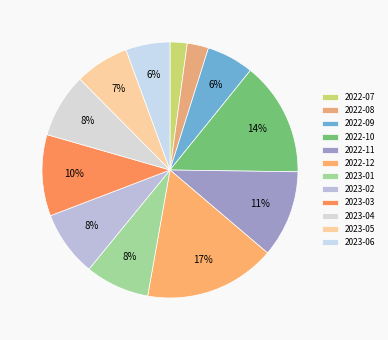

Count the number of slices in the pie.

12